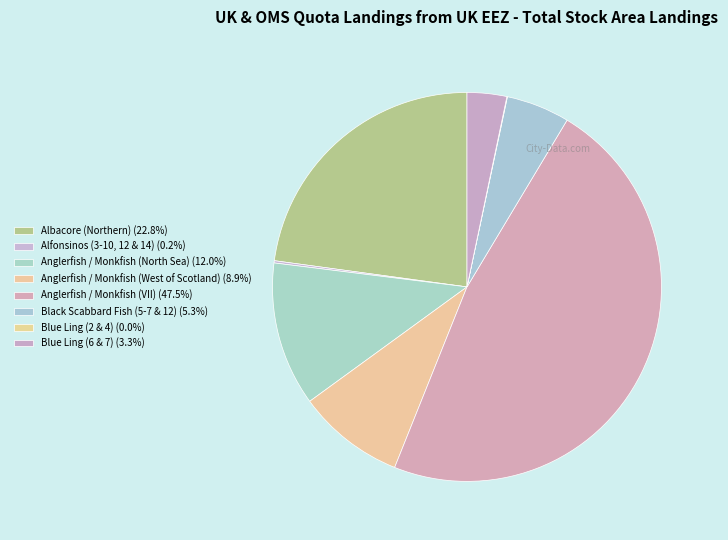

To the nearest percent, what is the difference between the largest and smallest slice percentages?

47%